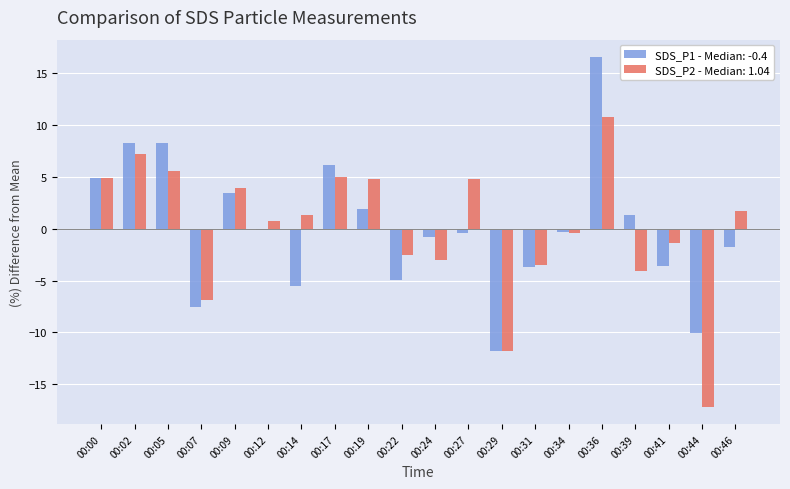

What is the difference between the second highest and minimum values in the SDS_P1 - Median: -0.4 series?

20.1